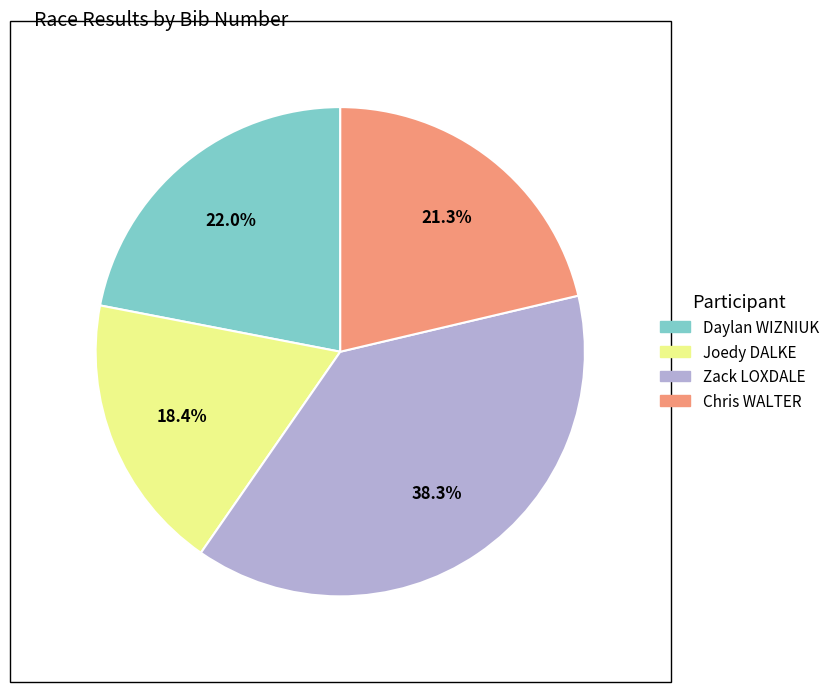

How many segments does this pie chart have?

4